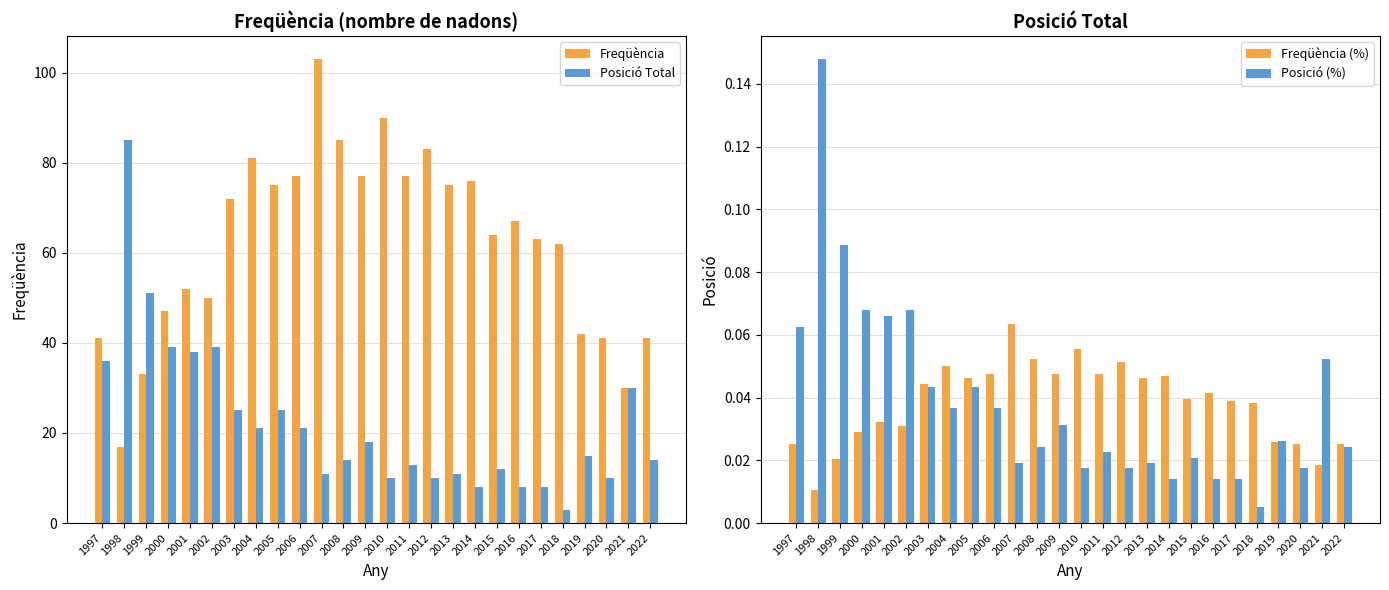

Which has a higher value, 2000 or 2005?

2005